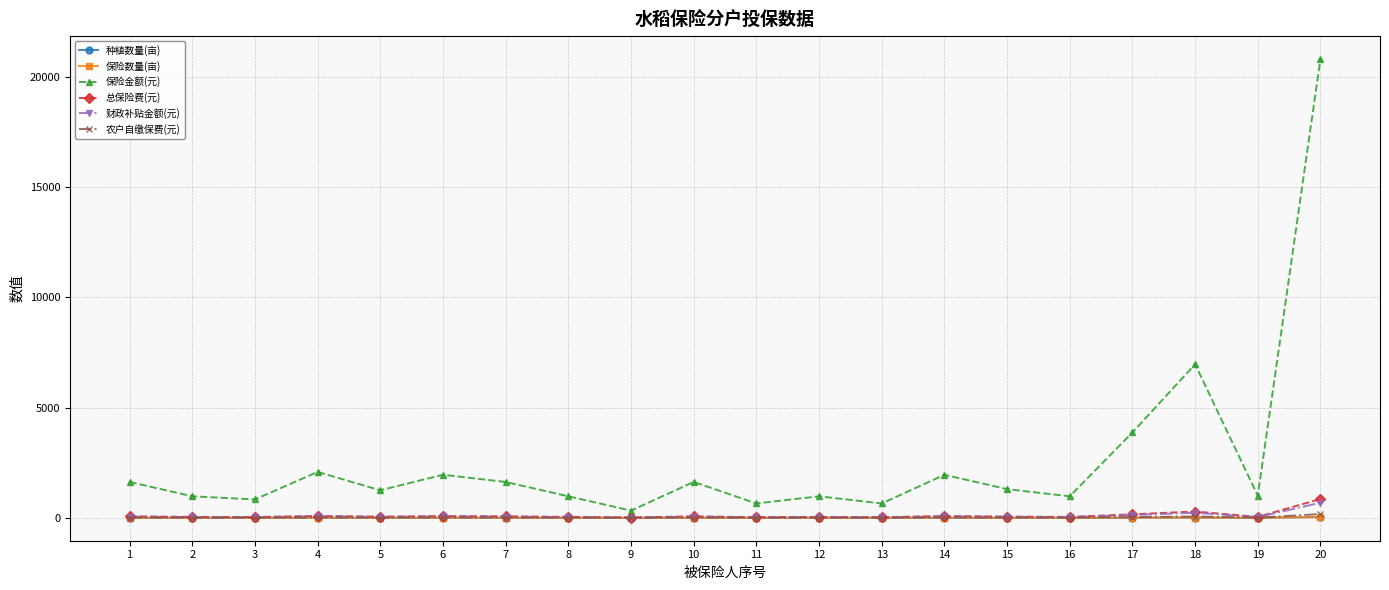

Does the chart have visible grid lines?

Yes